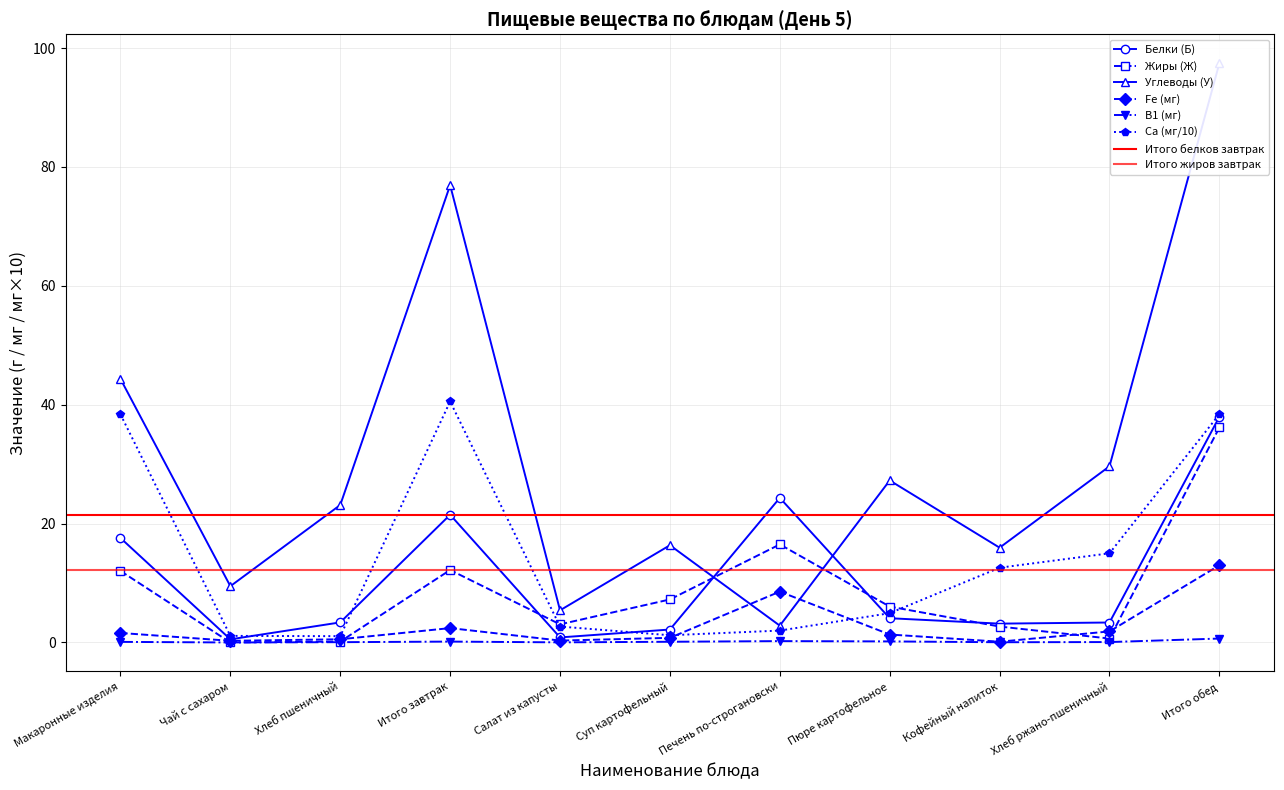

Does the chart display data point markers on the line(s)?

Yes